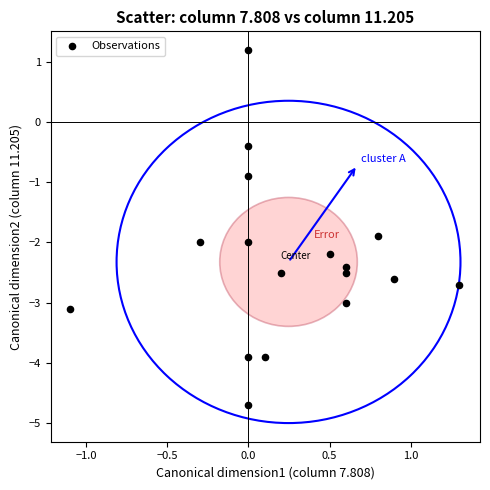

What is the range of X values (max minus min)?

2.4